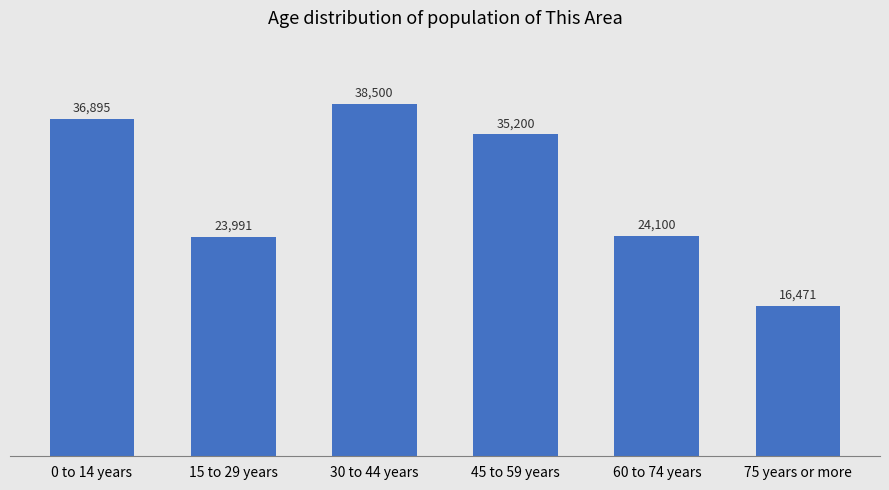

What is the smallest value displayed?

16471